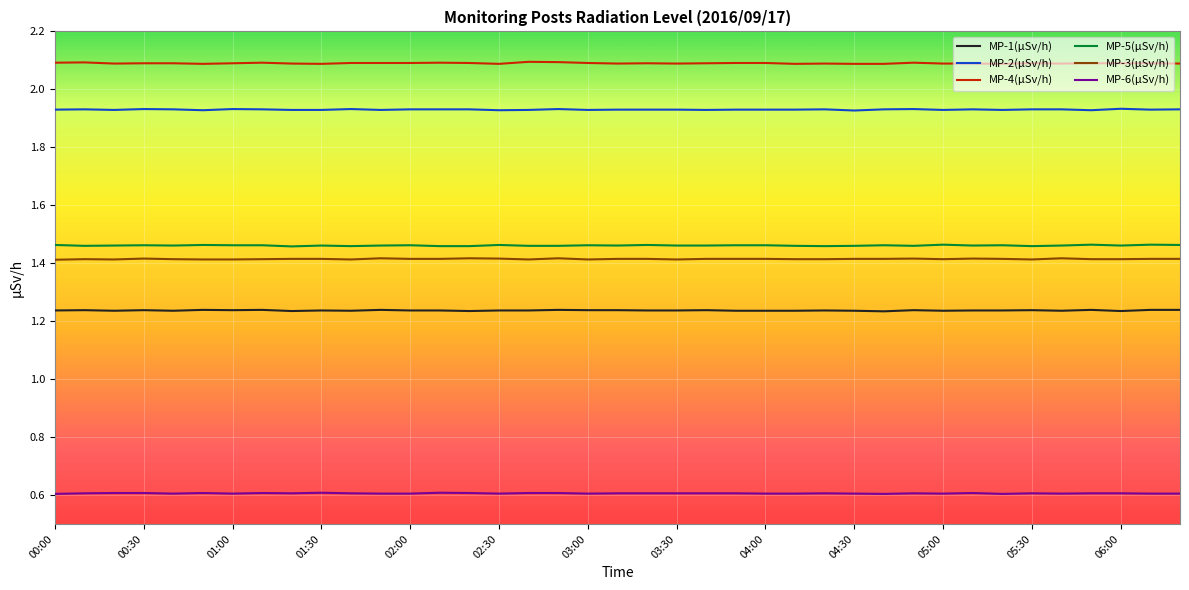

True or false: MP-3(µSv/h) and MP-2(µSv/h) cross at least once.

False